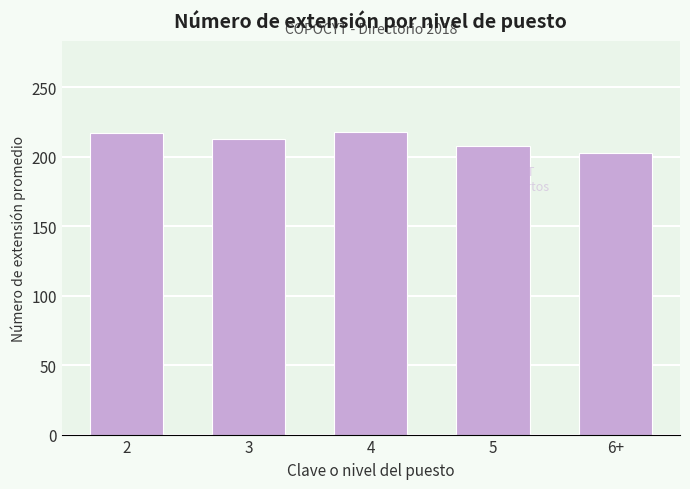

How many data points does each series have?

5